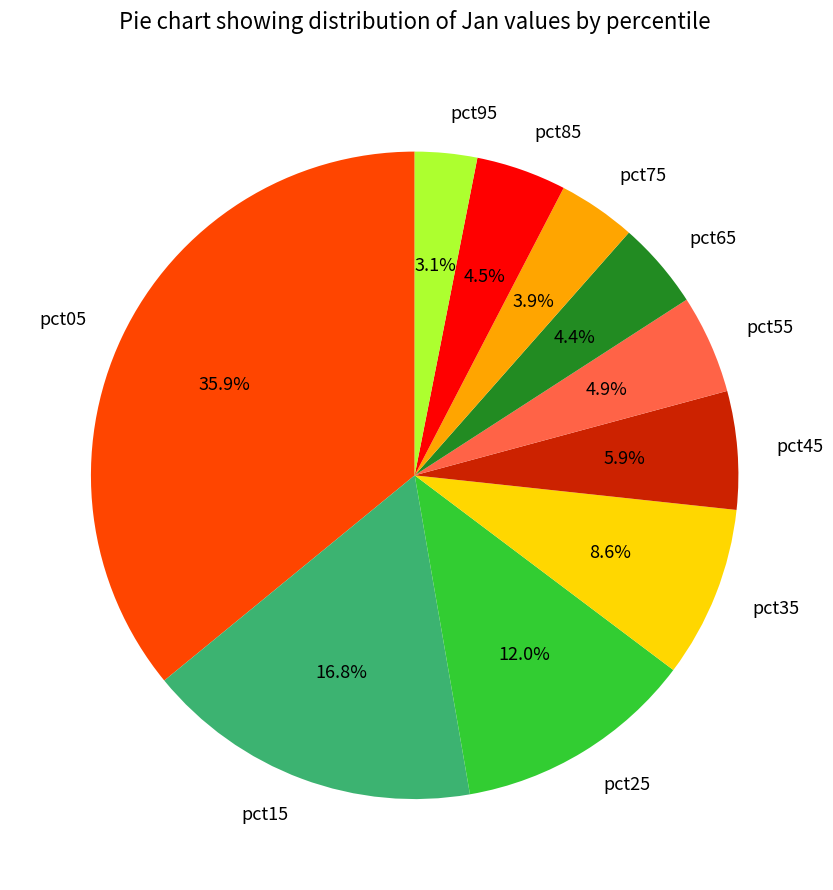

Does any single category account for the majority?

No